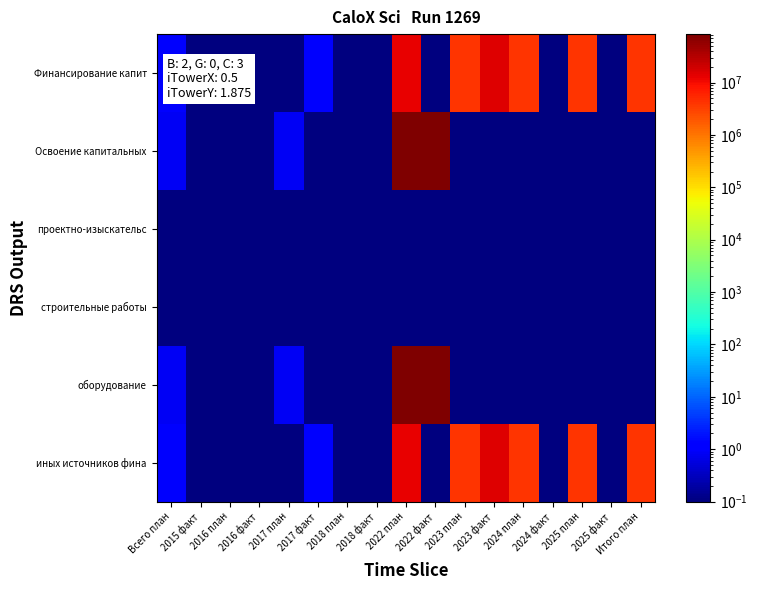

Reading left to right, extract all data points from this chart.

Финансирование капит: Всего план=1.0	2015 факт=0.1	2016 план=0.1	2016 факт=0.1	2017 план=0.1	2017 факт=1.0	2018 план=0.1	2018 факт=0.1	2022 план=13086528.0	2022 факт=0.1	2023 план=4026624.0	2023 факт=14646853.0	2024 план=4026624.0	2024 факт=0.1	2025 план=4026624.0	2025 факт=0.1	Итого план=4026624.0
Освоение капитальных: Всего план=0.8	2015 факт=0.1	2016 план=0.1	2016 факт=0.1	2017 план=0.8	2017 факт=0.1	2018 план=0.1	2018 факт=0.1	2022 план=83888000.0	2022 факт=81371360.0	2023 план=0.1	2023 факт=0.1	2024 план=0.1	2024 факт=0.1	2025 план=0.1	2025 факт=0.1	Итого план=0.1
проектно-изыскательс: Всего план=0.1	2015 факт=0.1	2016 план=0.1	2016 факт=0.1	2017 план=0.1	2017 факт=0.1	2018 план=0.1	2018 факт=0.1	2022 план=0.1	2022 факт=0.1	2023 план=0.1	2023 факт=0.1	2024 план=0.1	2024 факт=0.1	2025 план=0.1	2025 факт=0.1	Итого план=0.1
строительные работы: Всего план=0.1	2015 факт=0.1	2016 план=0.1	2016 факт=0.1	2017 план=0.1	2017 факт=0.1	2018 план=0.1	2018 факт=0.1	2022 план=0.1	2022 факт=0.1	2023 план=0.1	2023 факт=0.1	2024 план=0.1	2024 факт=0.1	2025 план=0.1	2025 факт=0.1	Итого план=0.1
оборудование: Всего план=0.8	2015 факт=0.1	2016 план=0.1	2016 факт=0.1	2017 план=0.8	2017 факт=0.1	2018 план=0.1	2018 факт=0.1	2022 план=83888000.0	2022 факт=81371360.0	2023 план=0.1	2023 факт=0.1	2024 план=0.1	2024 факт=0.1	2025 план=0.1	2025 факт=0.1	Итого план=0.1
иных источников фина: Всего план=1.0	2015 факт=0.1	2016 план=0.1	2016 факт=0.1	2017 план=0.1	2017 факт=1.0	2018 план=0.1	2018 факт=0.1	2022 план=13086528.0	2022 факт=0.1	2023 план=4026624.0	2023 факт=14646853.0	2024 план=4026624.0	2024 факт=0.1	2025 план=4026624.0	2025 факт=0.1	Итого план=4026624.0